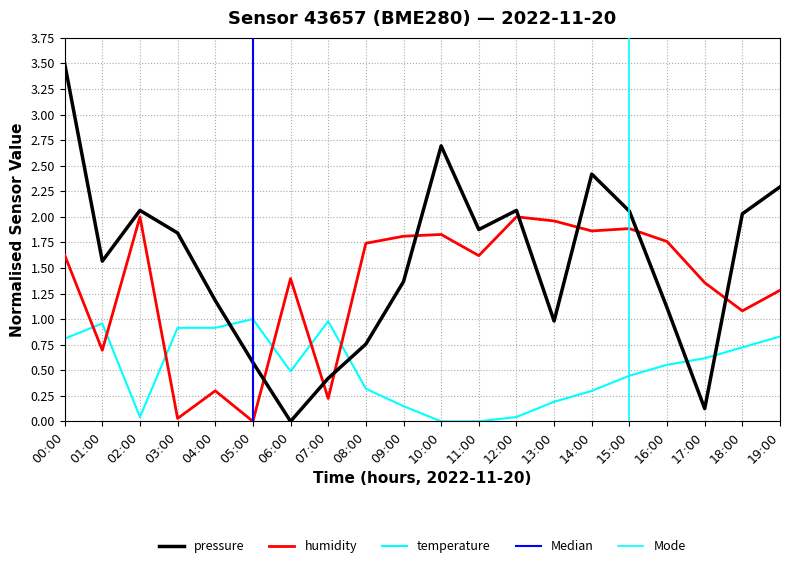

Rank the series by their maximum value, from highest to lowest.

pressure, humidity, temperature